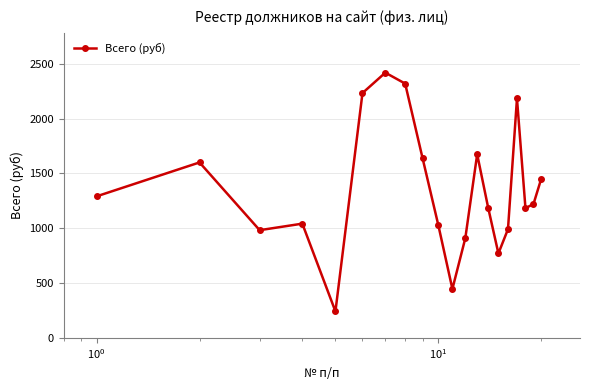

What is the average value?

1340.0